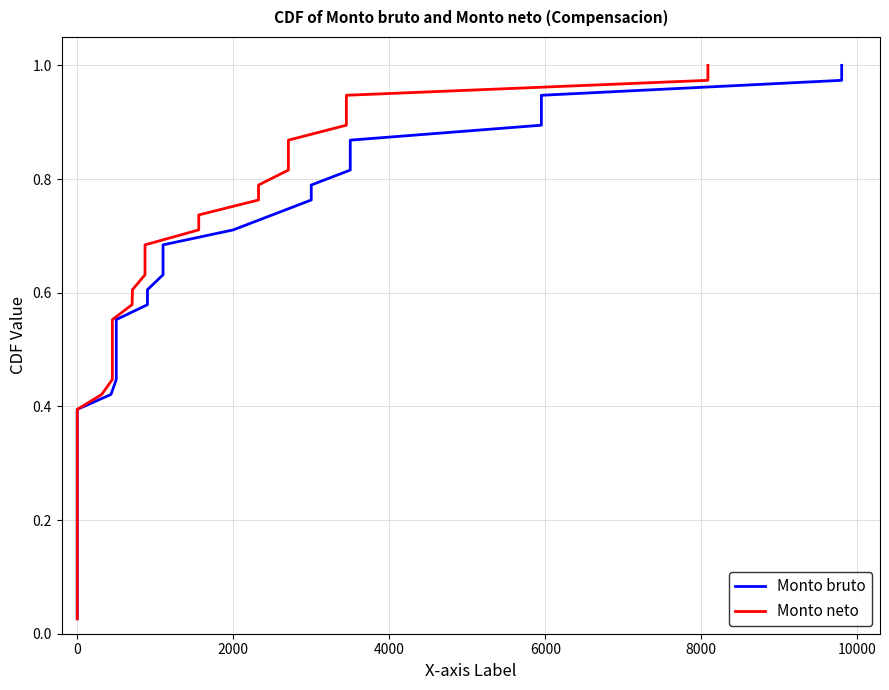

True or false: Monto bruto and Monto neto intersect in this chart.

False